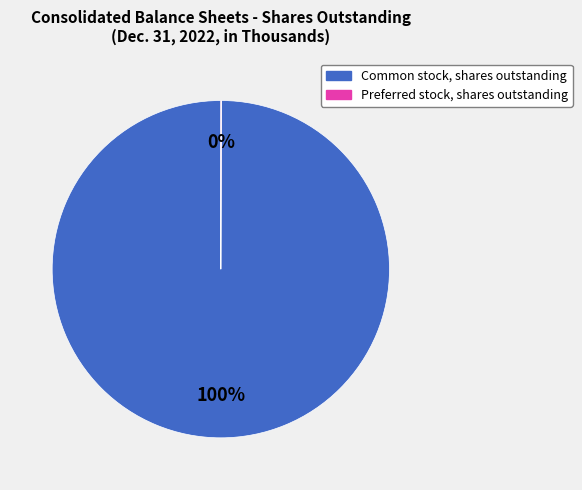

True or false: Common stock, shares outstanding accounts for 100% of the total.

True